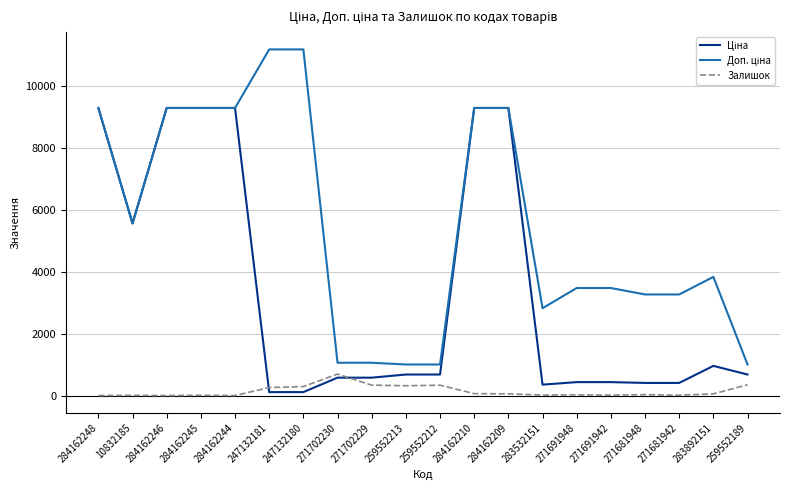

Is it true that Залишок equals 22.0 at 271691948?

True